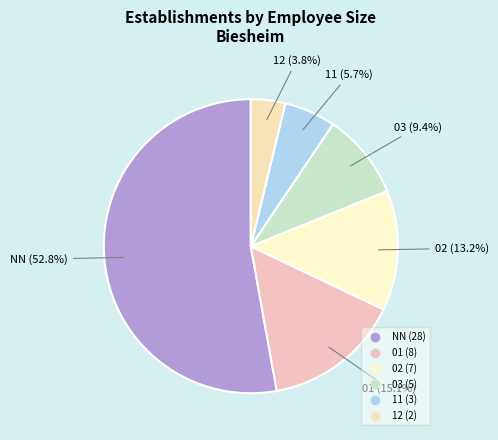

What is the largest slice in the pie chart?

NN